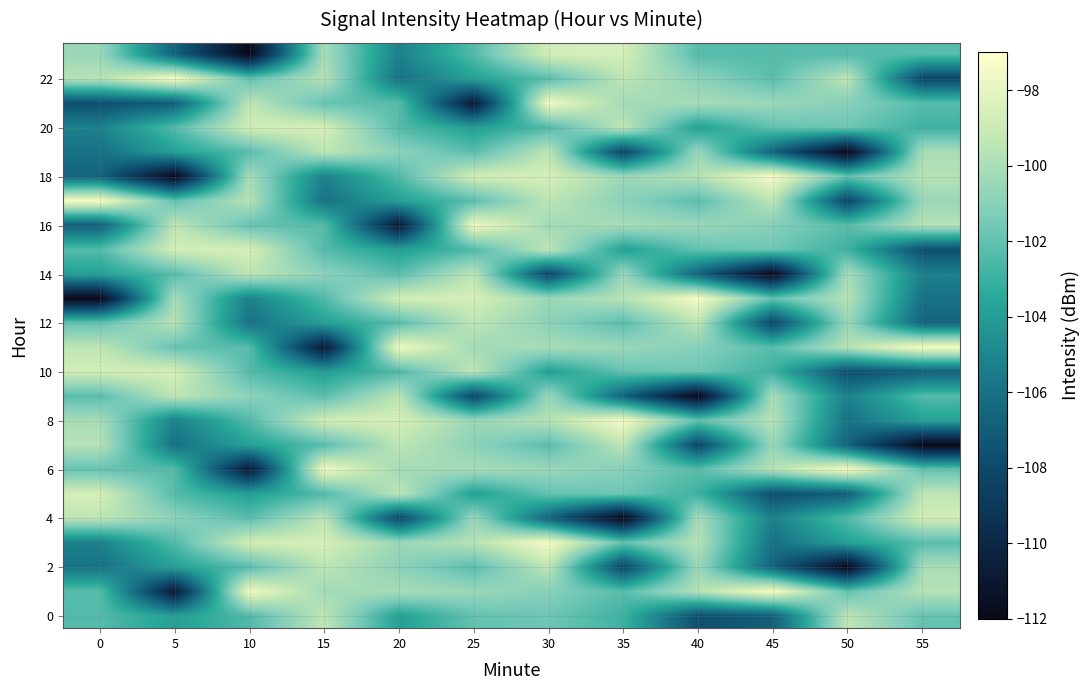

Which category has the lowest value across all series?

50